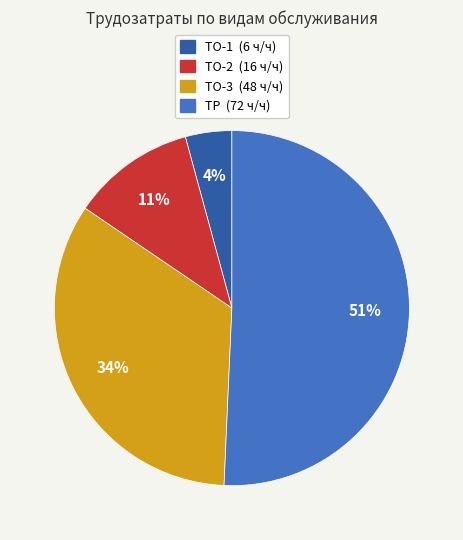

What percentage is the ТО-1 slice, to the nearest percent?

4%